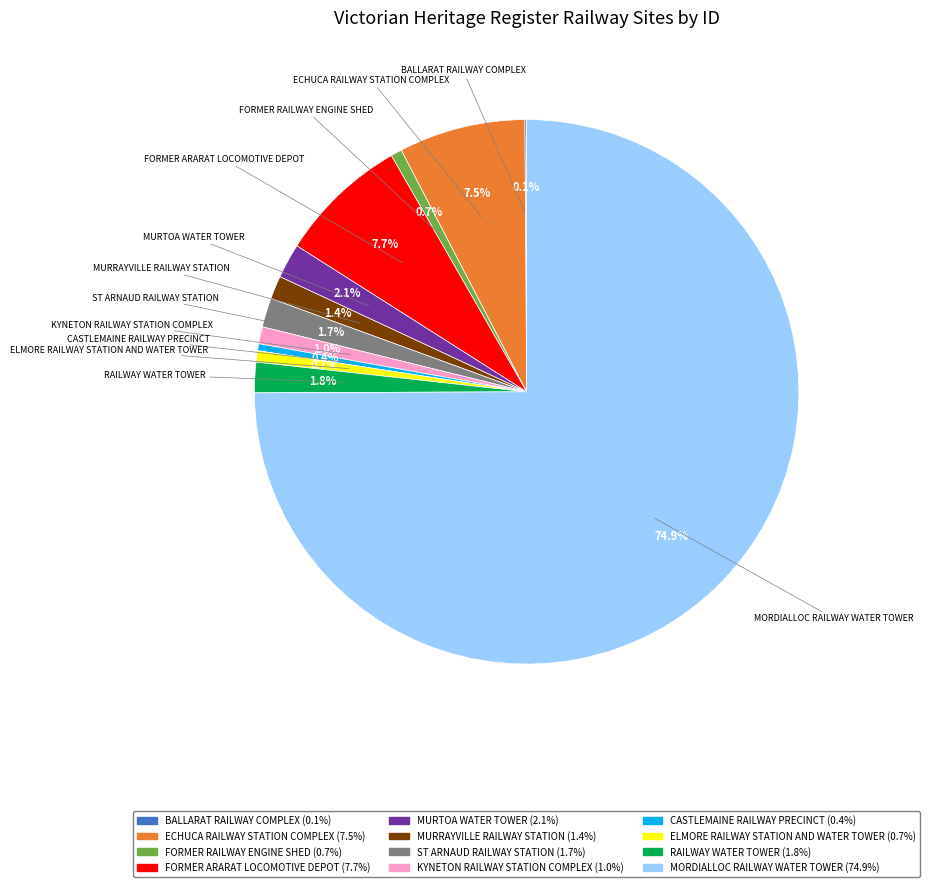

What is the majority slice?

MORDIALLOC RAILWAY WATER TOWER